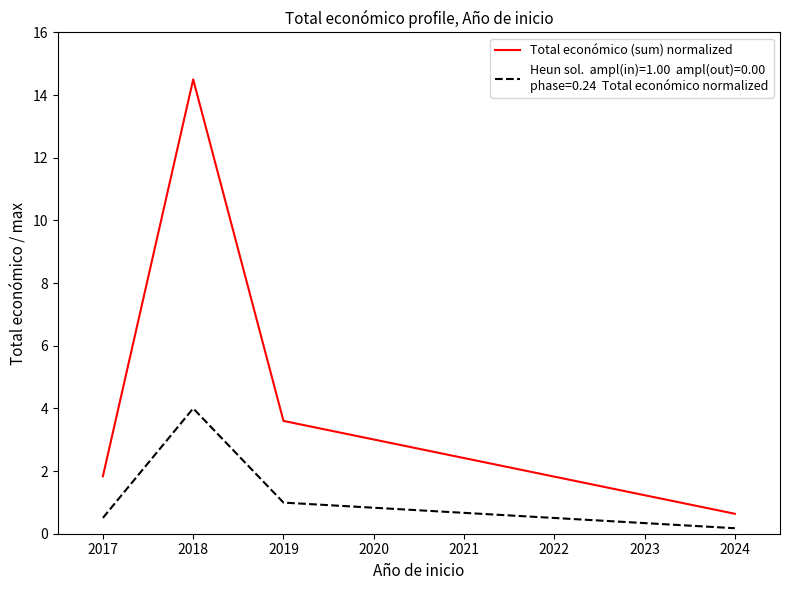

Which label corresponds to the smallest value in the chart?

2024